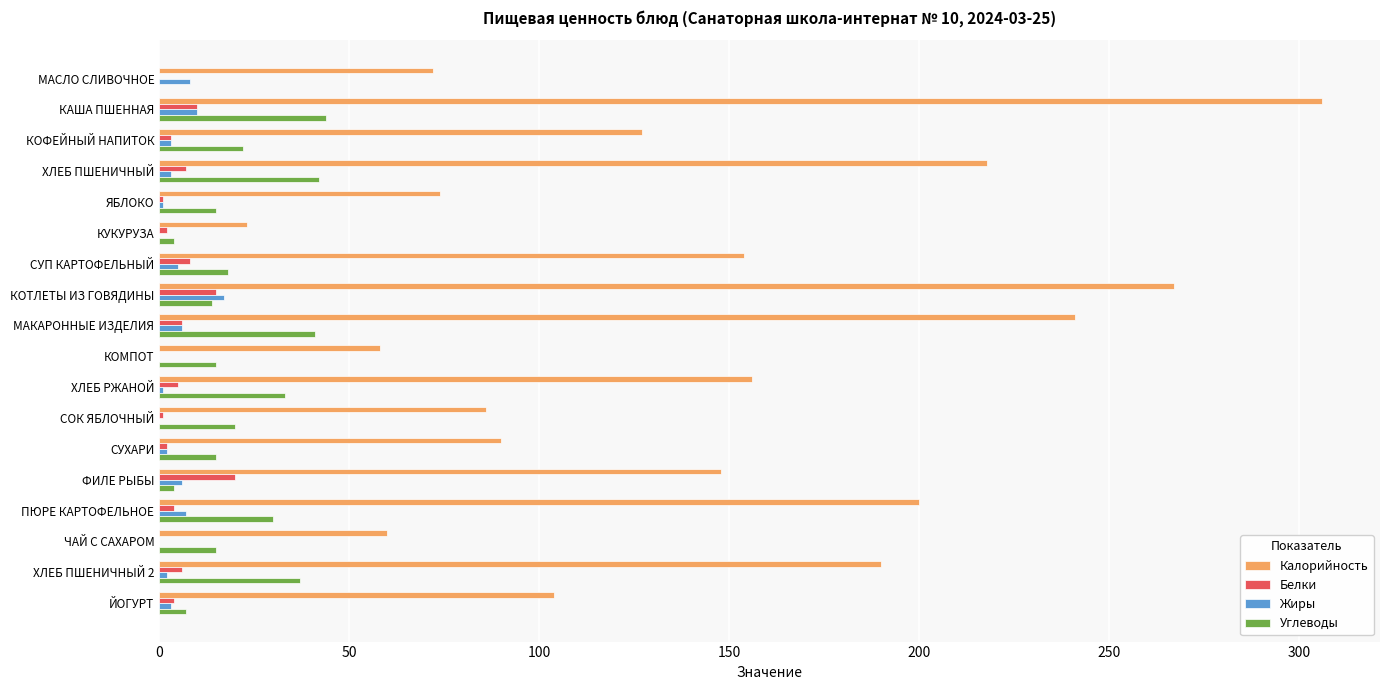

The Белки series shows 10 at КАША ПШЕННАЯ. True or false?

True